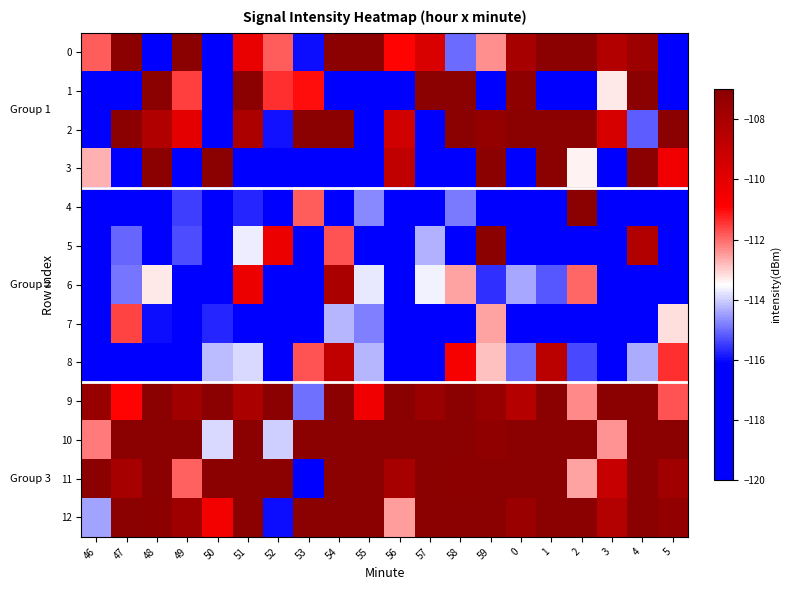

What is the difference between the highest and lowest values at 54?

11.5